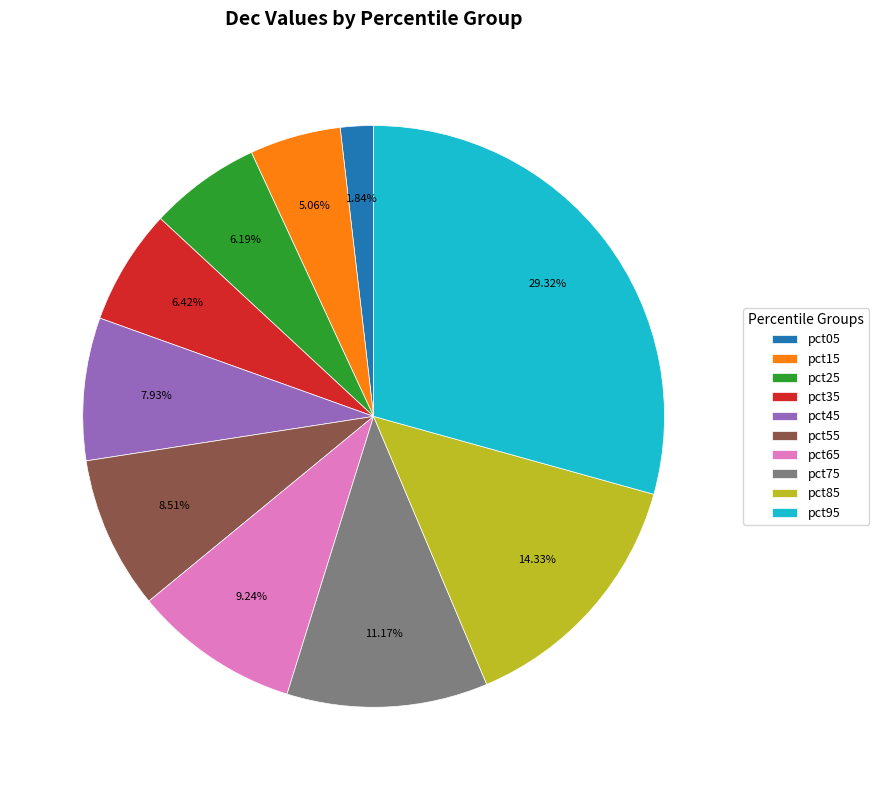

Is pct45 the majority of the pie?

No